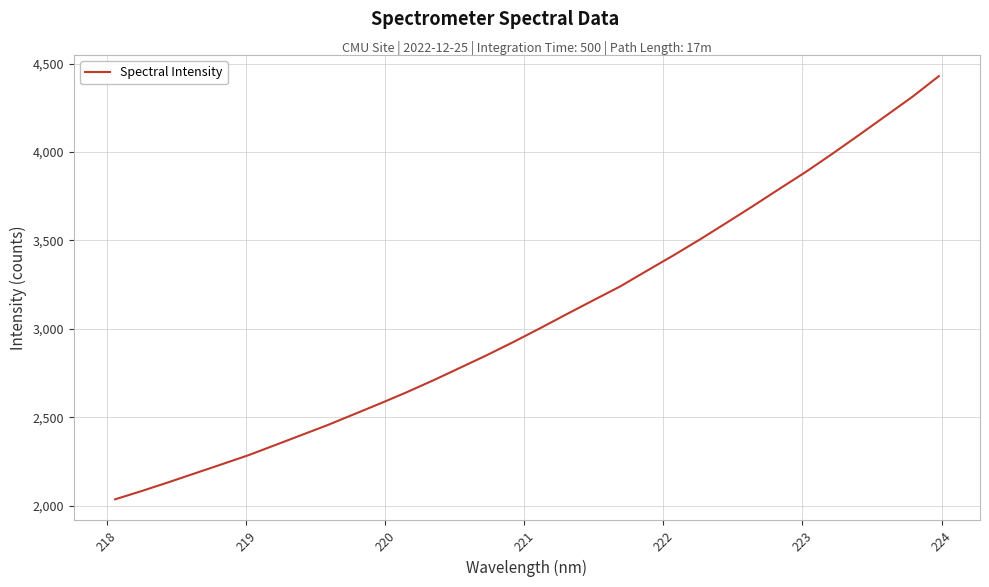

What is the average value?

3060.1